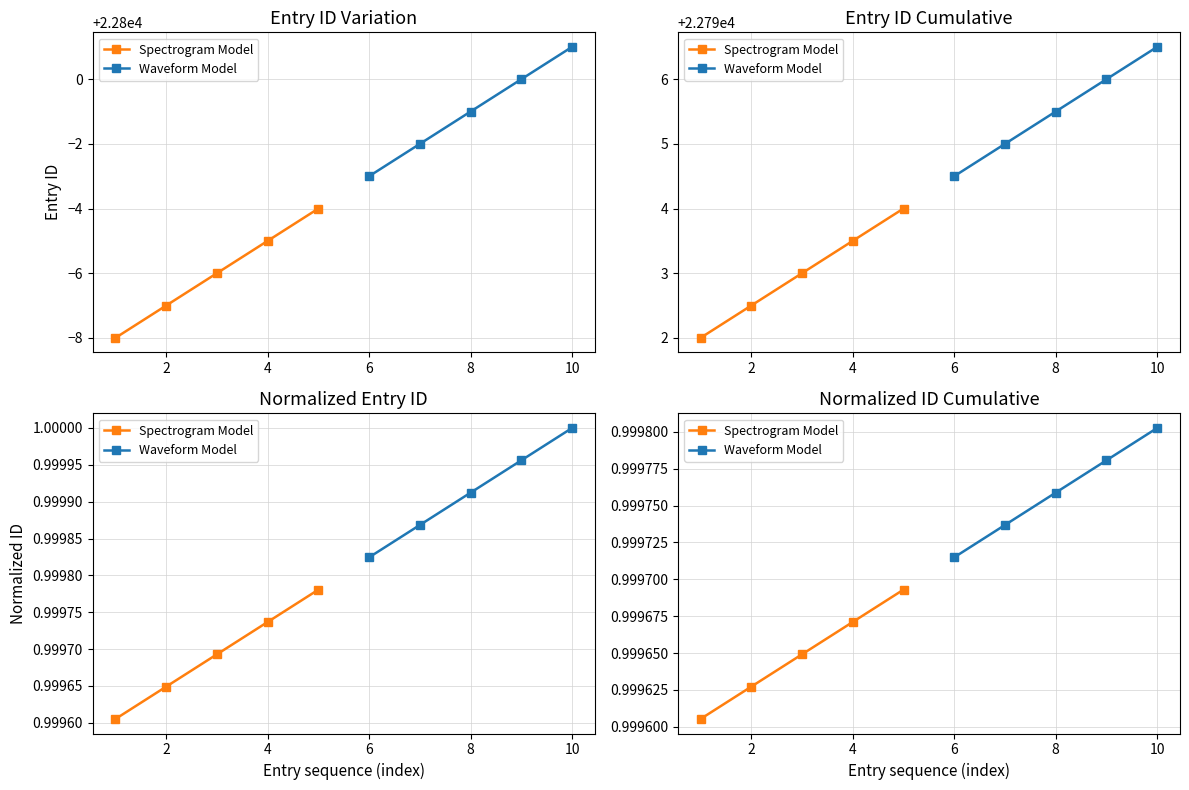

What is the smallest value displayed?

1.0